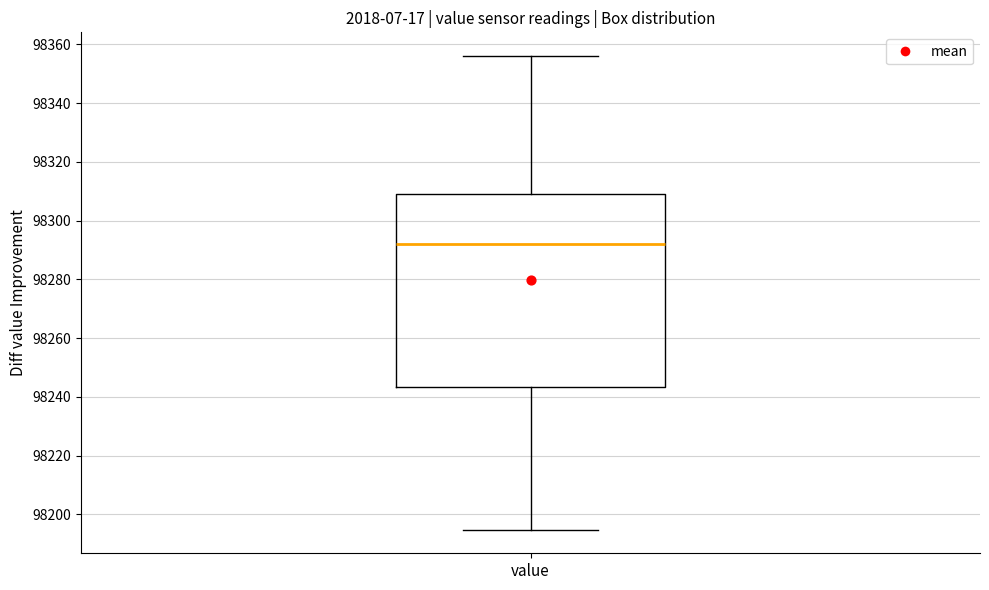

Read this box plot against the y-axis: the position of the median line, the range covered by the box, and the ends of both whiskers. The values are not printed on the chart, so give them approximately, as read against the axis.

median 98292, box 98244 to 98310, whiskers 98194 to 98356